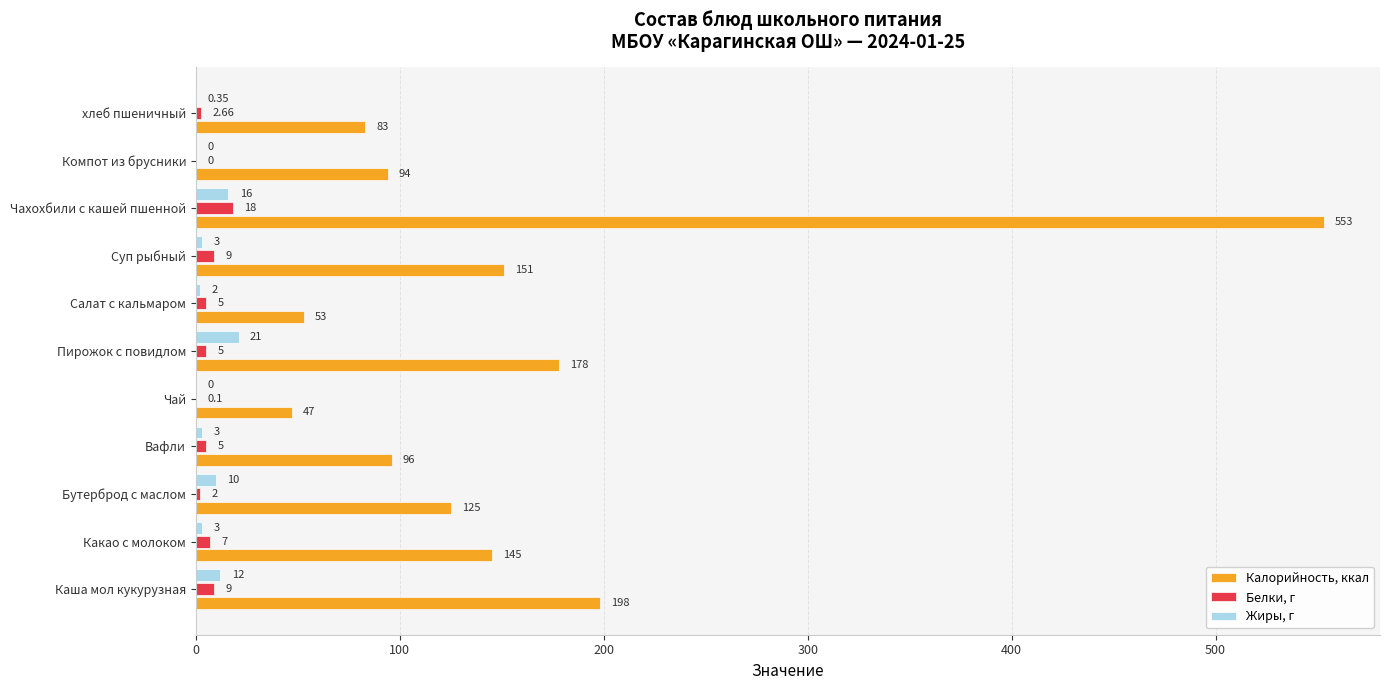

At which category is the sum across all series the highest?

Чахохбили с кашей пшенной